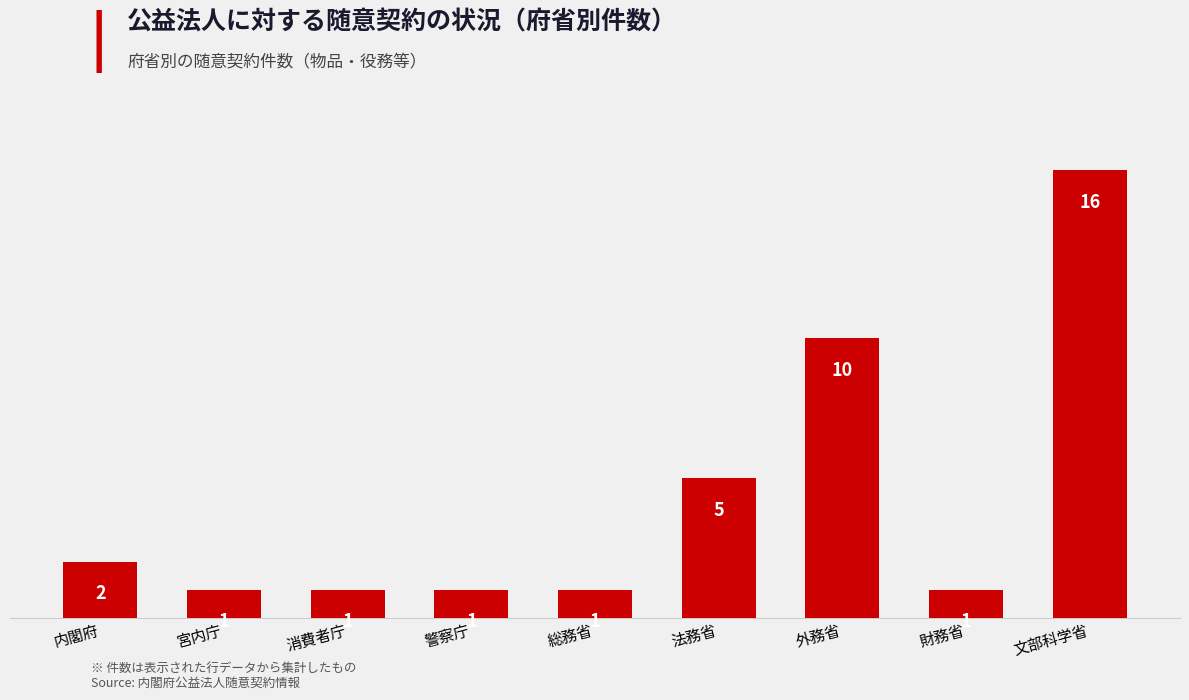

True or false: the data shows 1 at 内閣府.

False